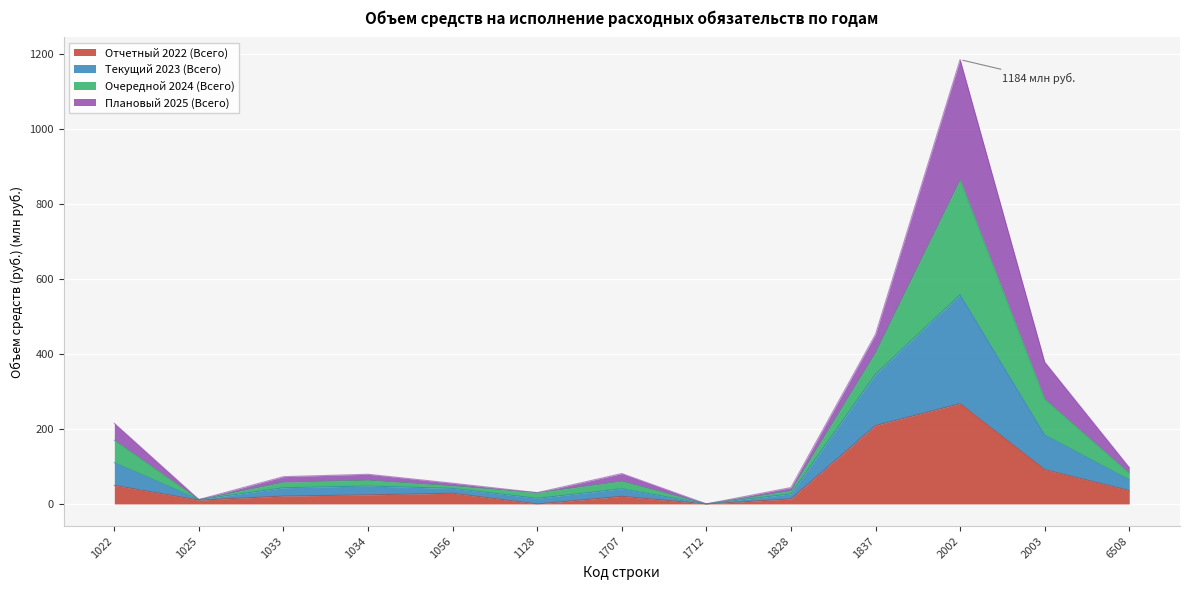

At which label does Отчетный 2022 (Всего) reach its peak?

2002